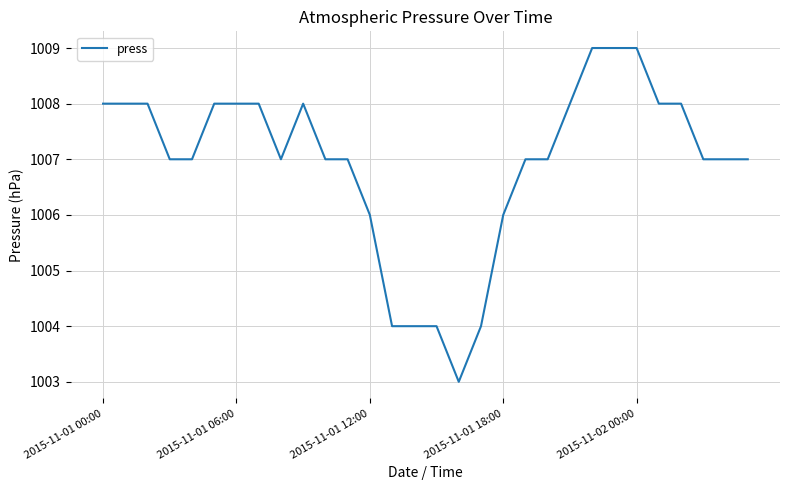

What is the difference between the maximum and minimum values?

6